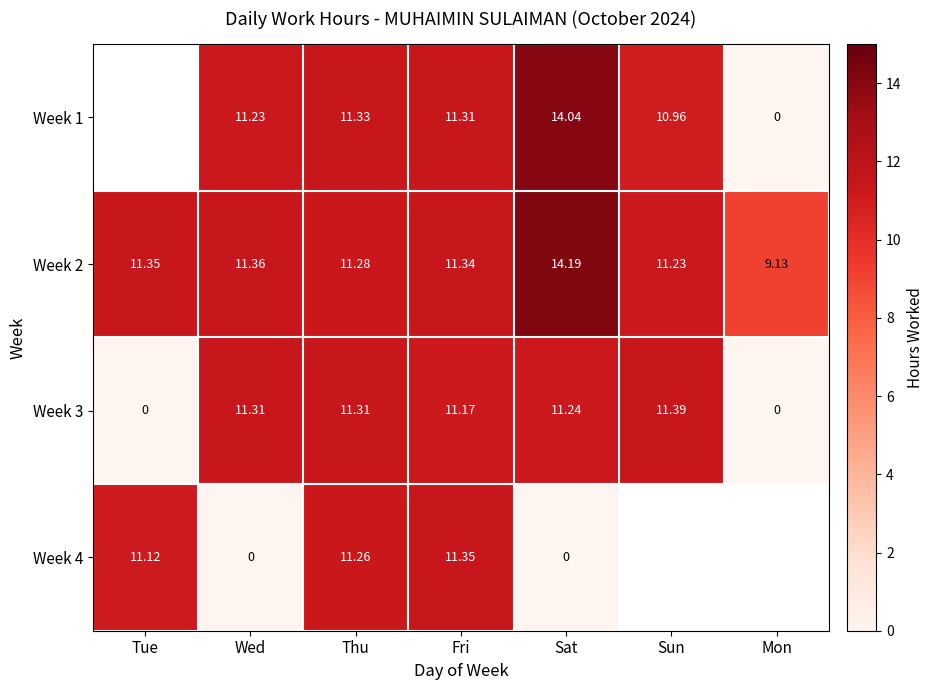

At which label is Week 2 closest to 11?

Sun